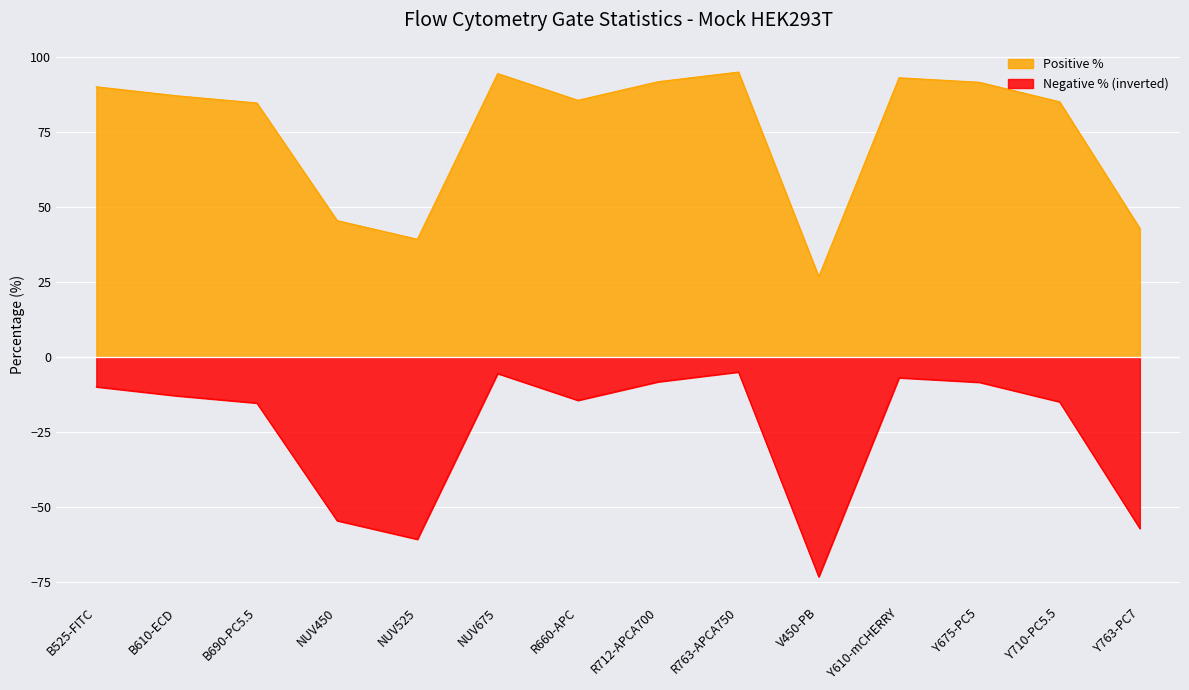

Count the number of categories in the chart.

14